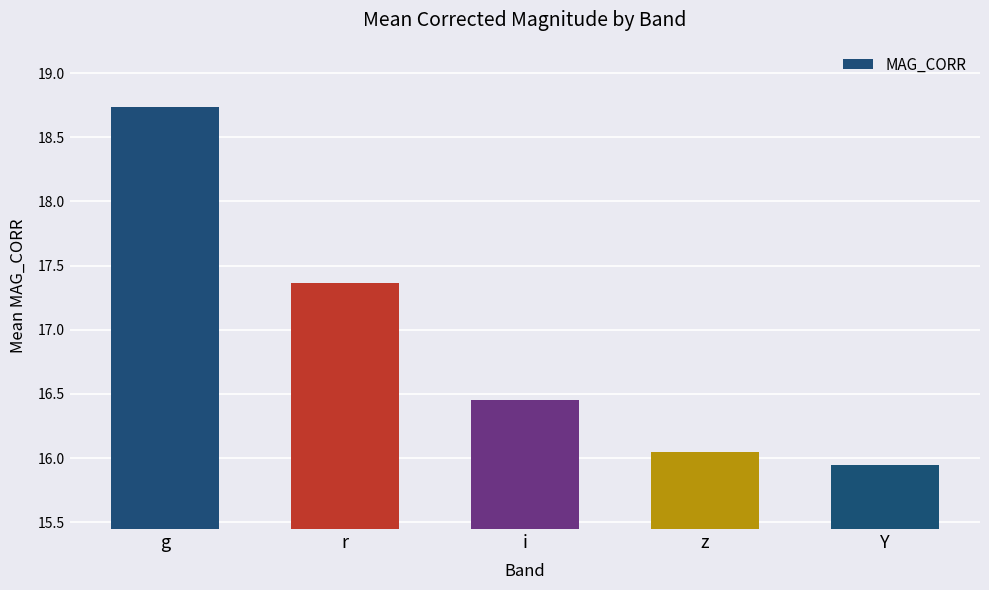

Approximately how many times larger is the value at Y compared to r?

0.9